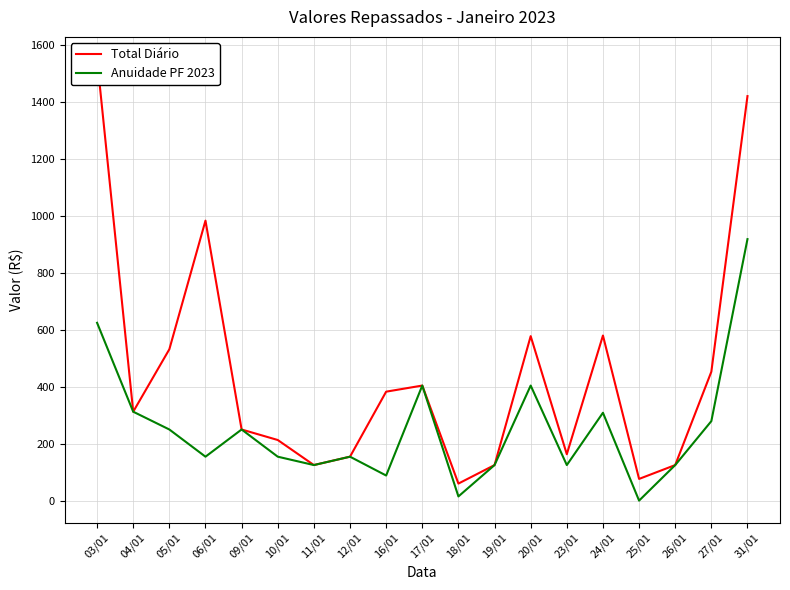

How many distinct data groups are displayed?

2